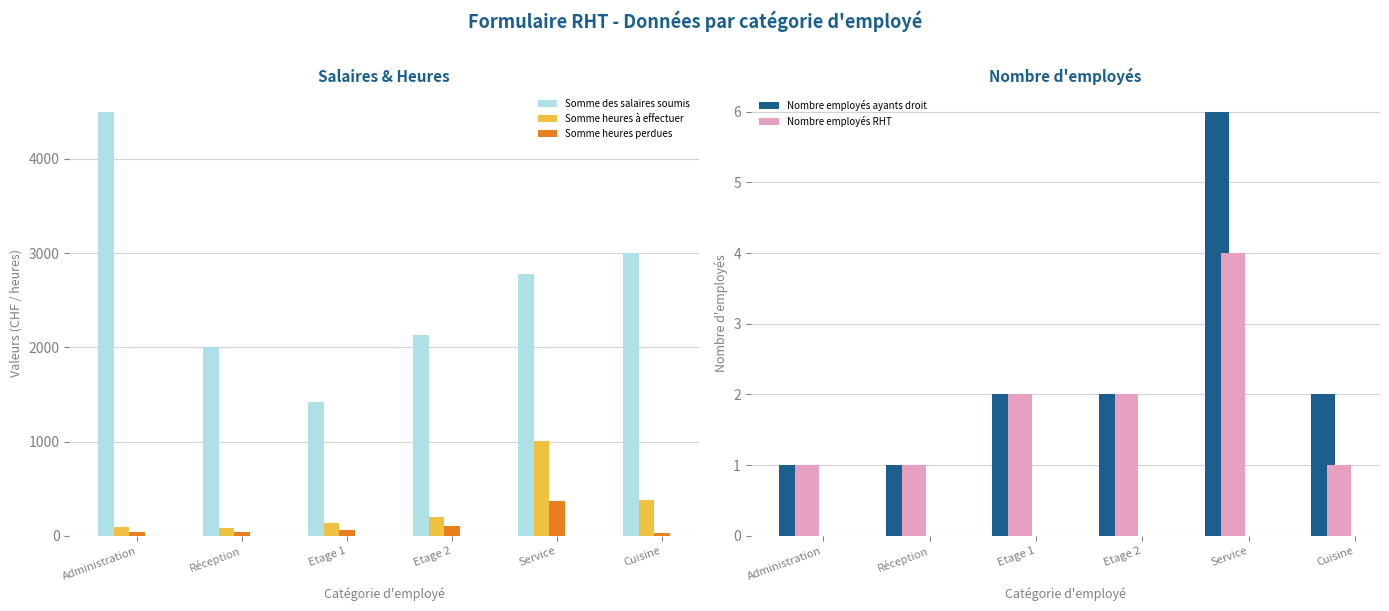

What is the sum of all Nombre employés RHT values?

11